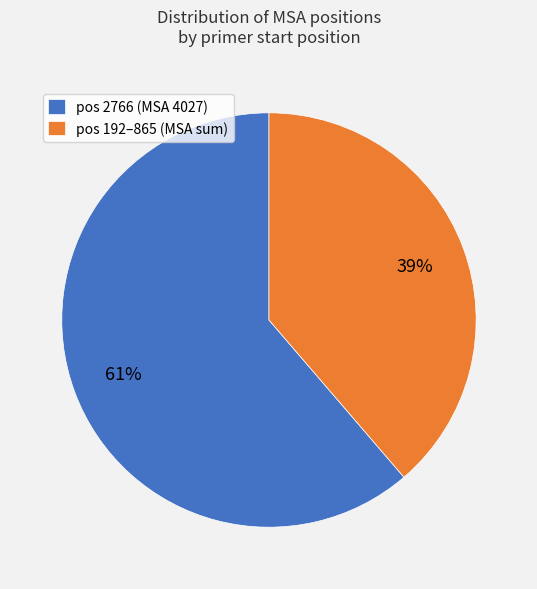

Is it true that pos 192–865 (MSA sum) is 39% of the pie?

True